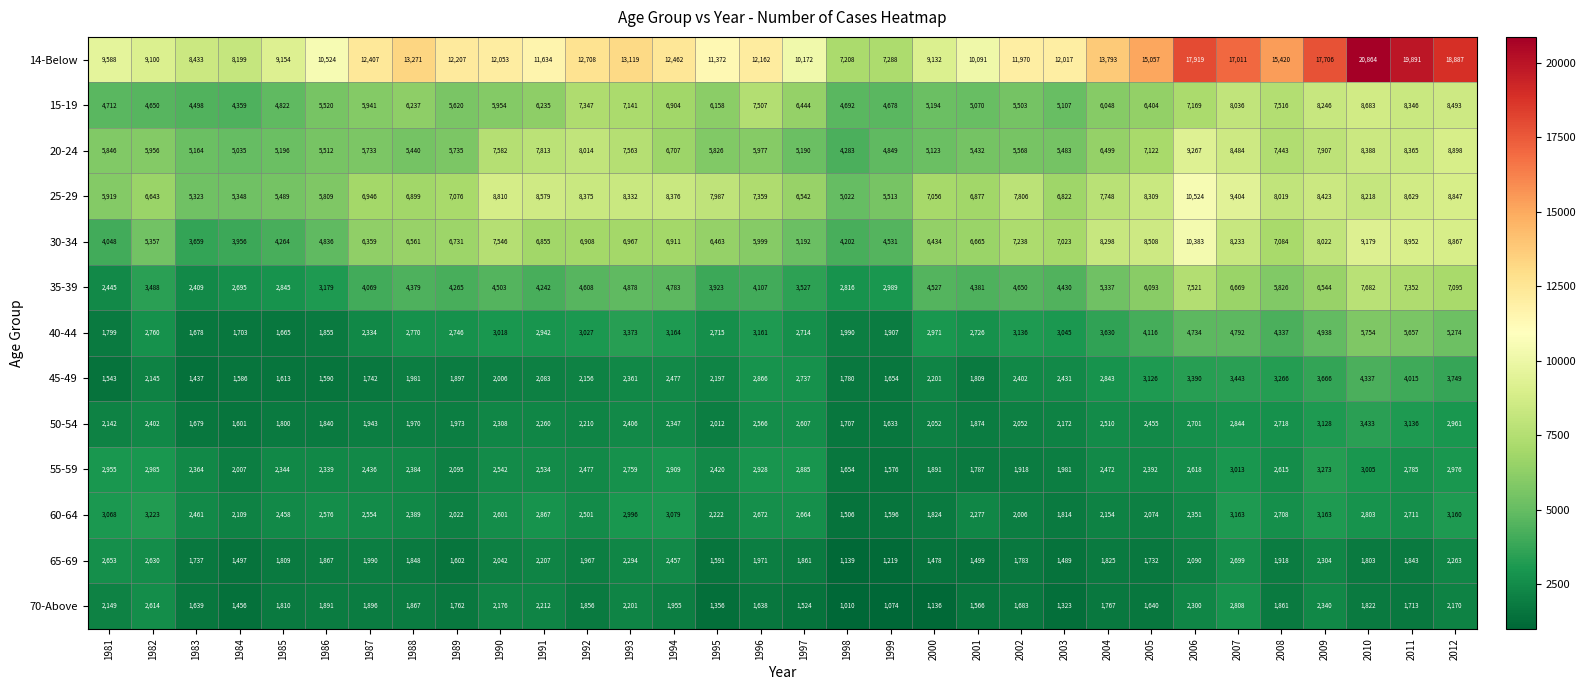

What is the difference between the maximum and minimum values in the 50-54 series?

1832